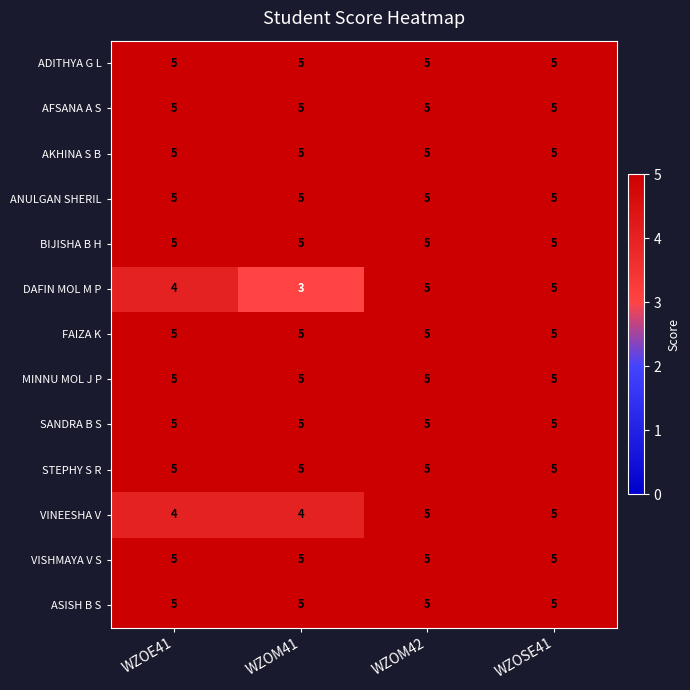

Which series changed the most between WZOM41 and WZOSE41?

DAFIN MOL M P